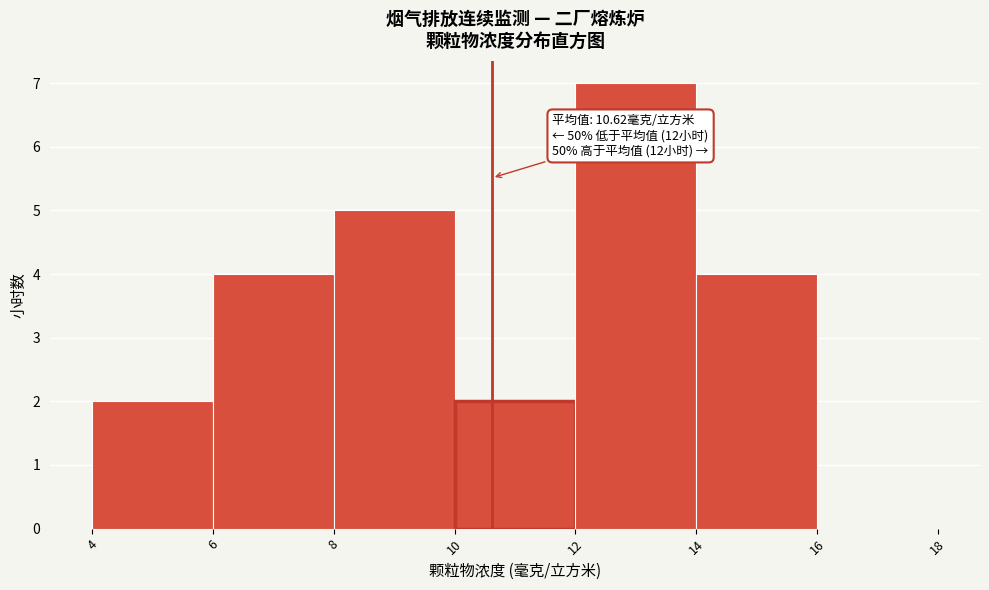

Which range on the x-axis has the tallest bar?

12 to 14